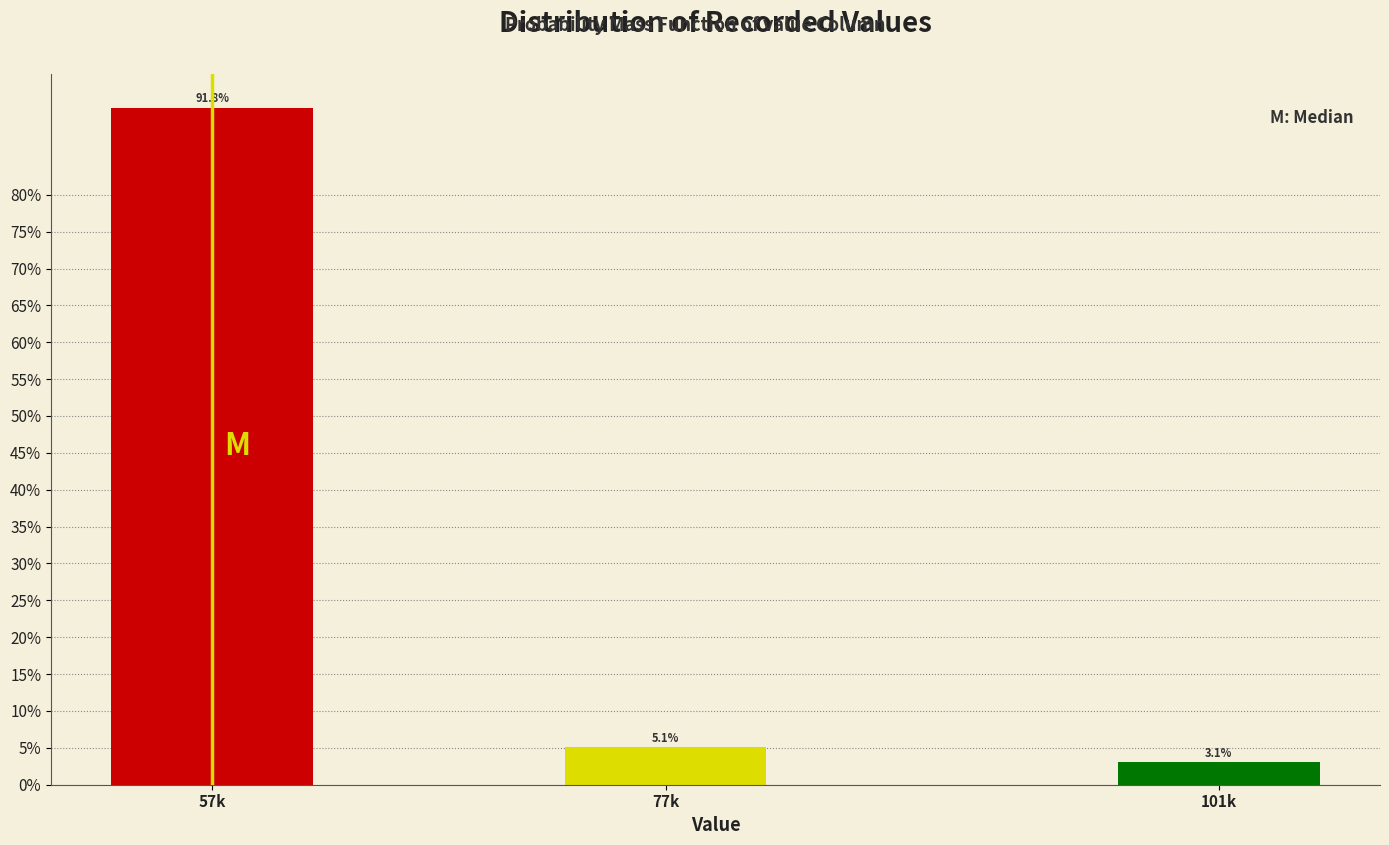

Reading right to left, what are all the values shown in this chart?

3.1	5.1	91.8